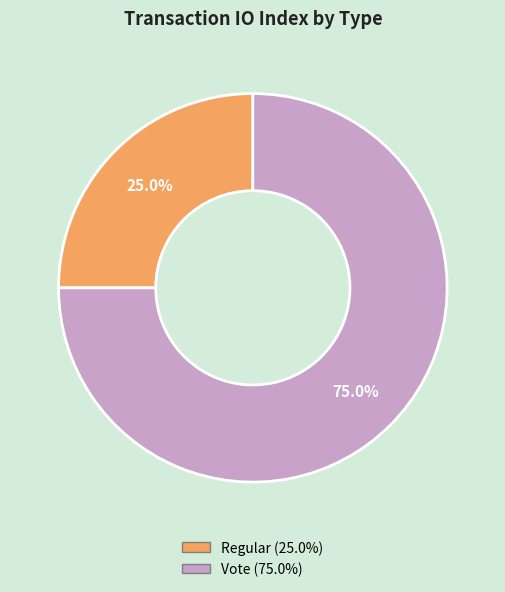

What is the largest slice in the pie chart?

Vote